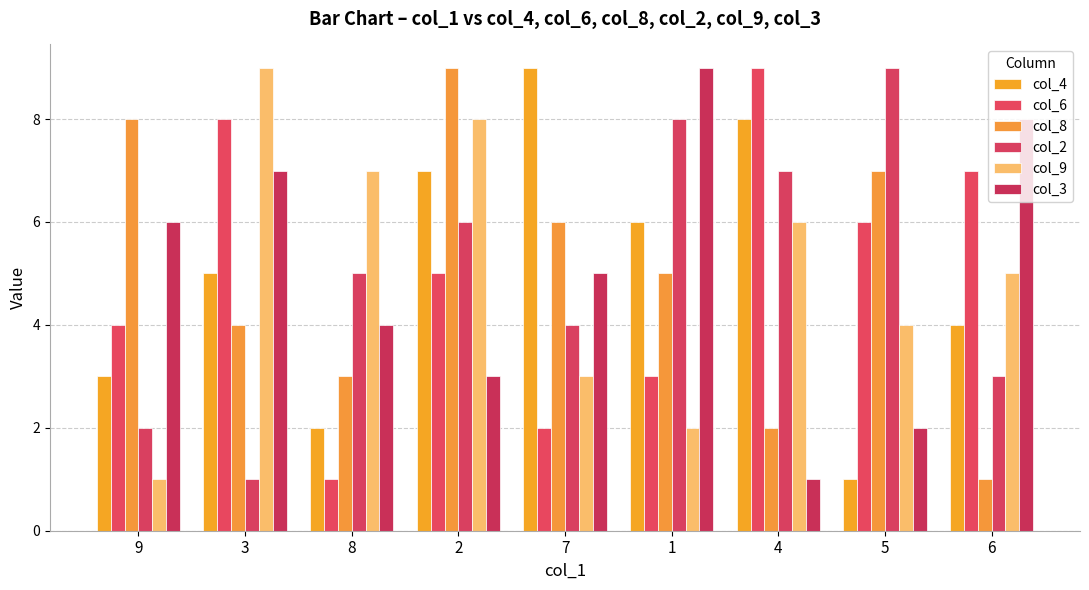

At which category is the sum across all series the highest?

2